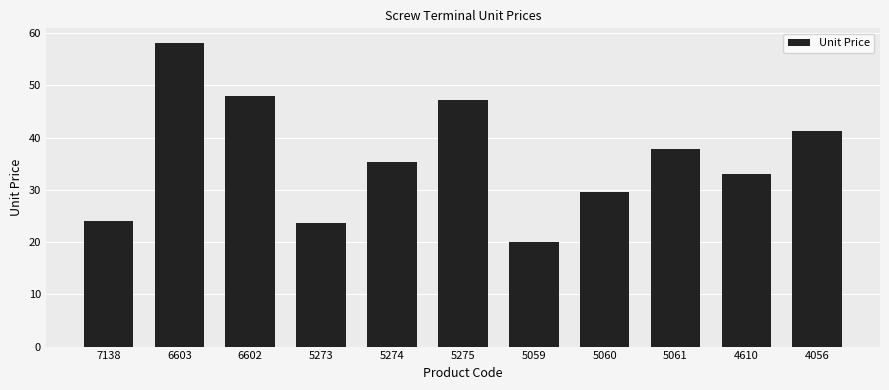

What is the average value?

36.2